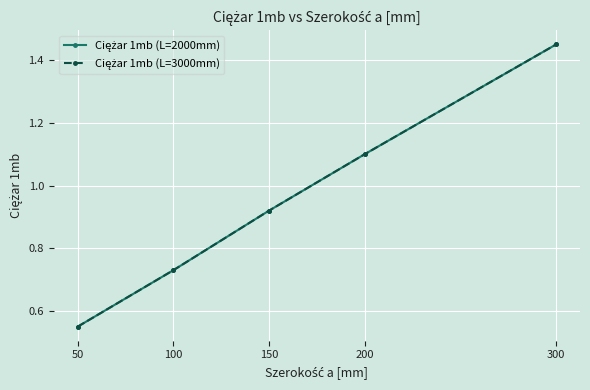

What is the sum of all Ciężar 1mb (L=2000mm) values?

4.8